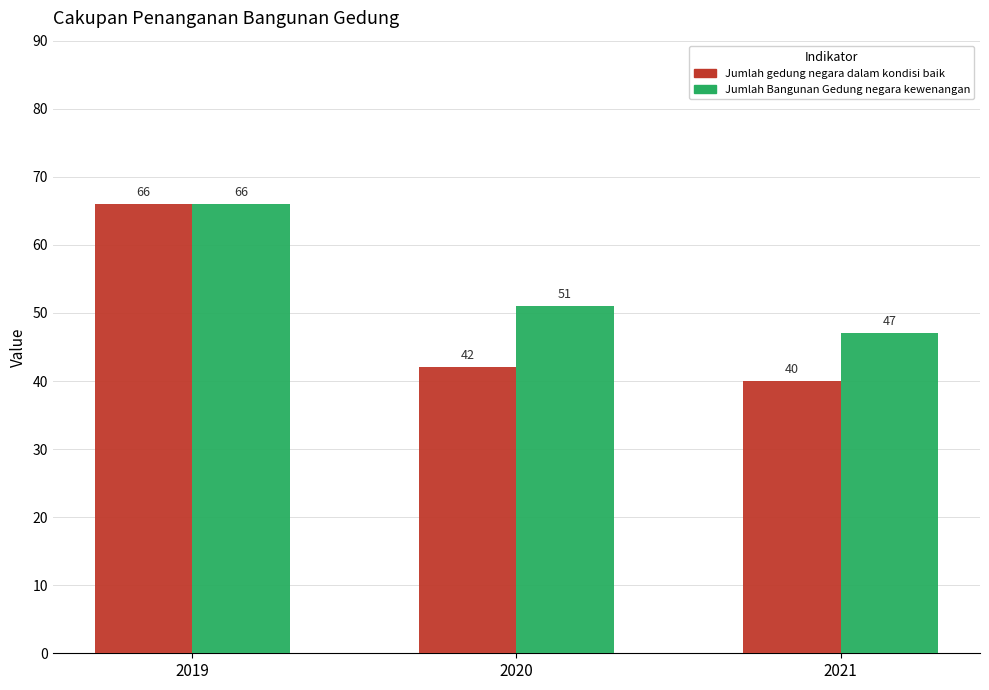

List the series in order of their overall mean, highest first.

Jumlah Bangunan Gedung negara kewenangan, Jumlah gedung negara dalam kondisi baik